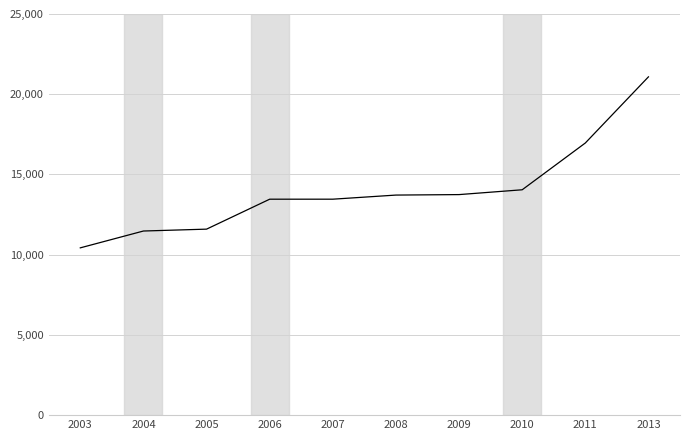

What is the sum of all values?

139958